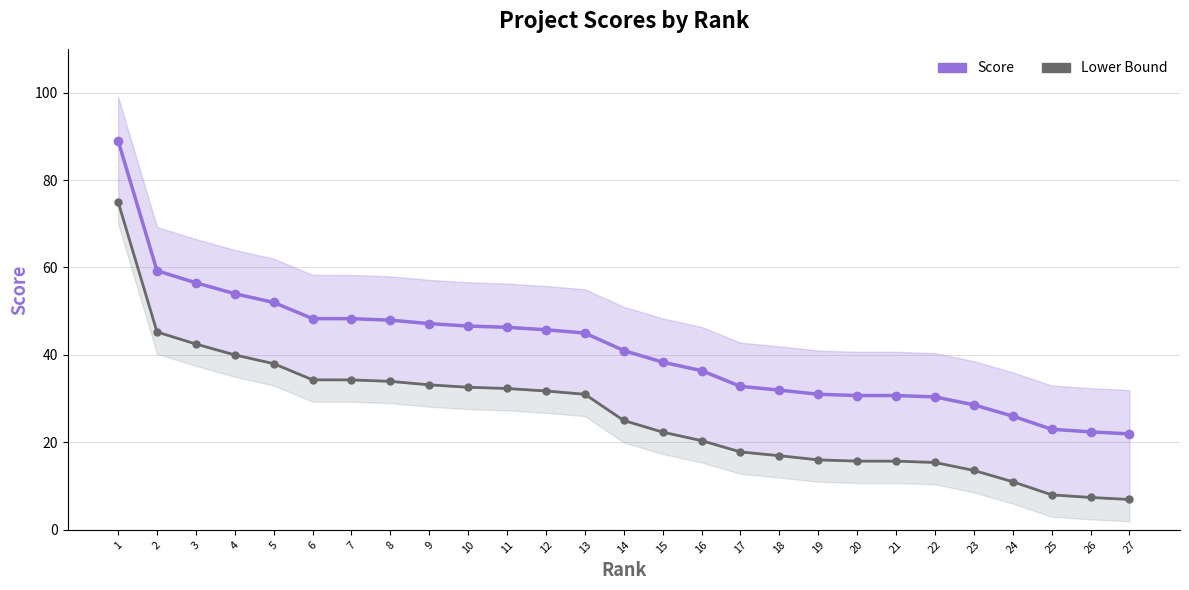

At how many categories does at least one series exceed 43?

13